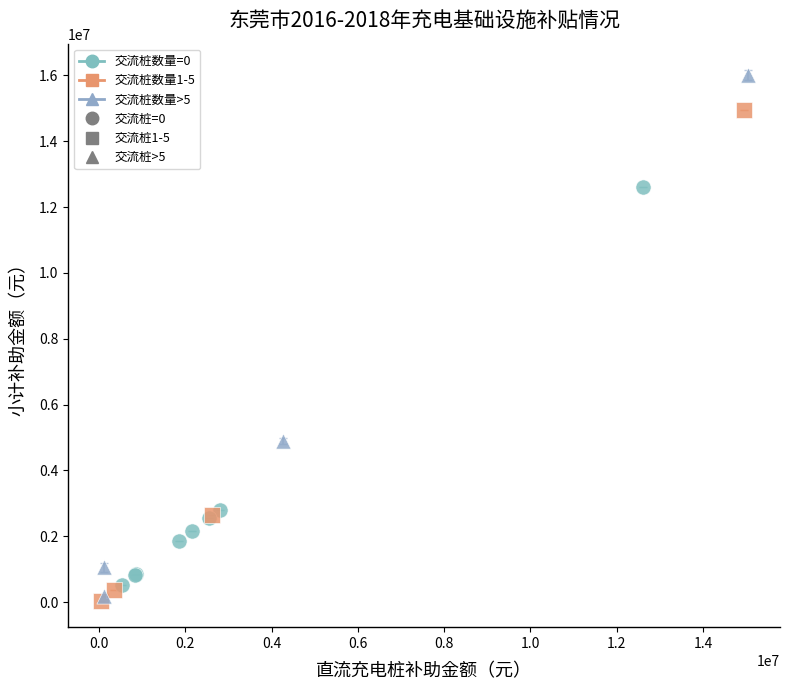

Which series contains the highest Y value?

交流桩数量>5